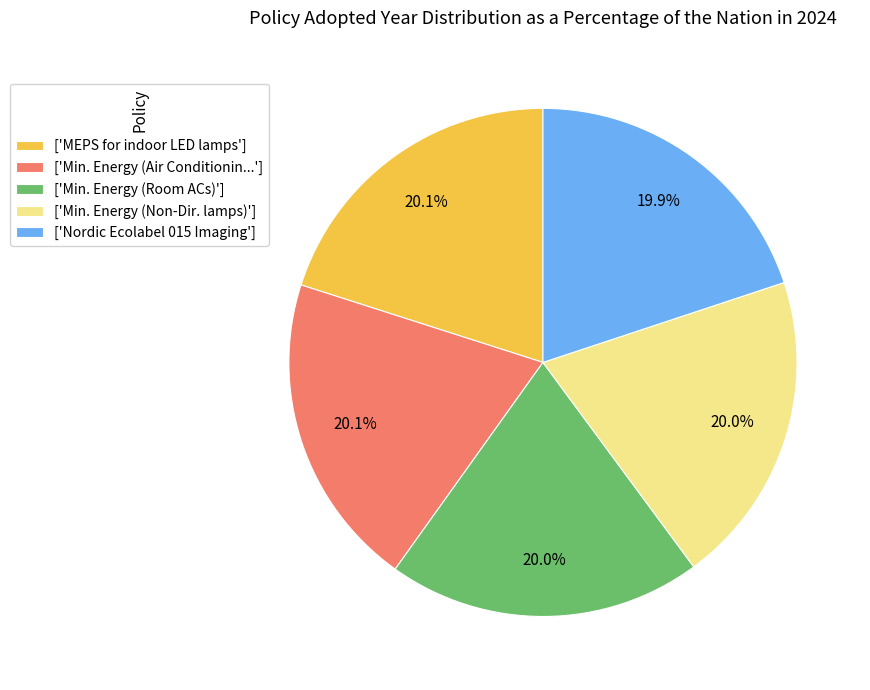

What percentage is NOT represented by ['Min. Energy (Air Conditionin...']?

79.9%